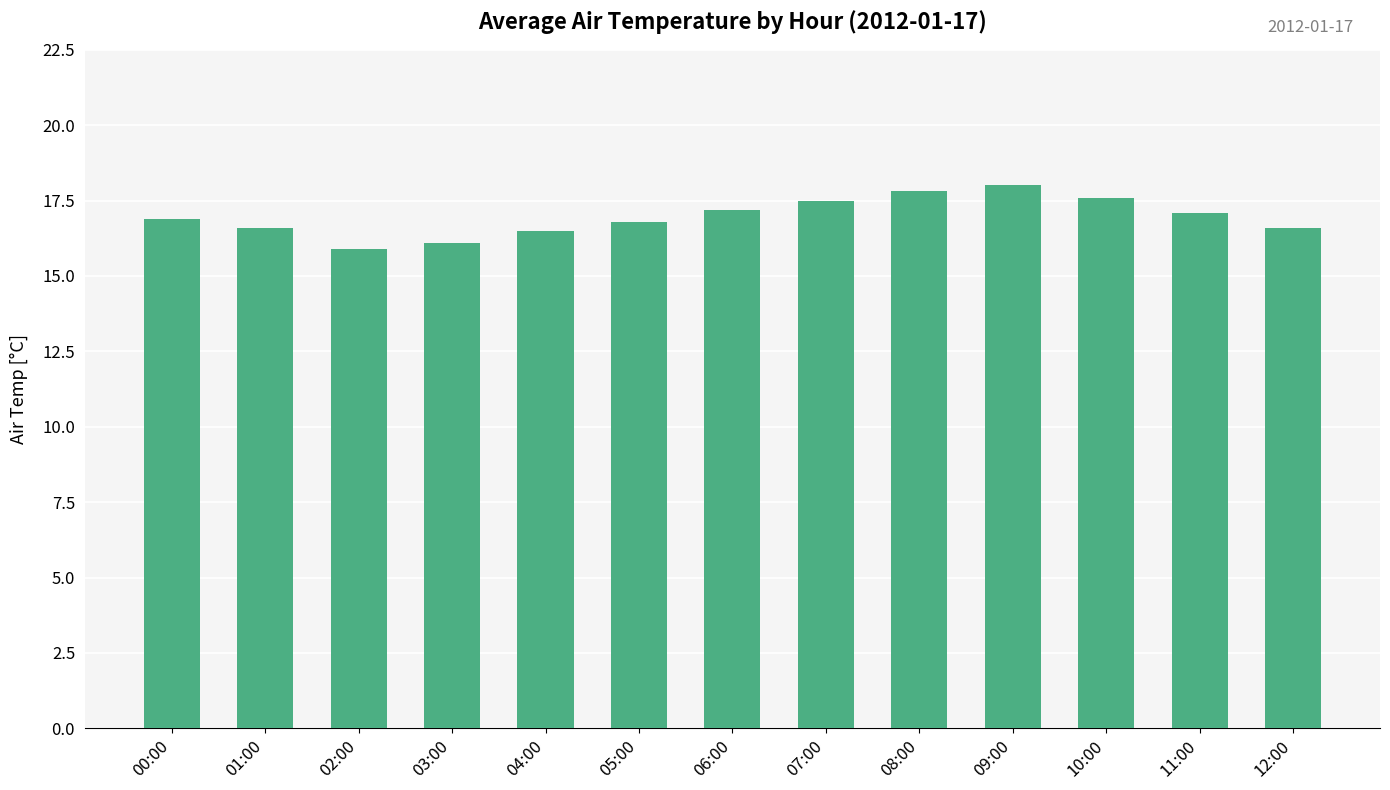

Is it true that the value at 02:00 is 28.3?

False